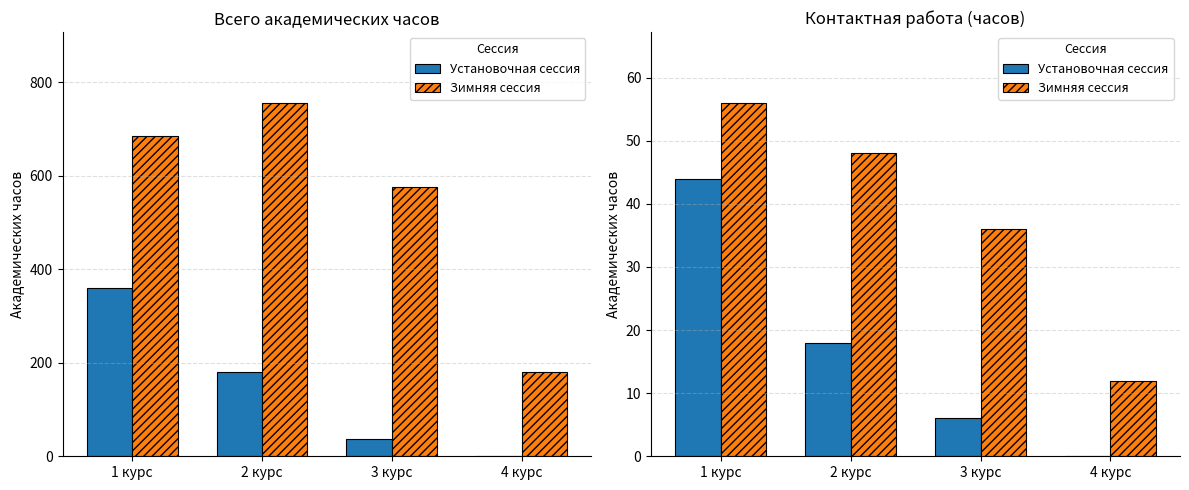

List the series in order of their peak value, lowest first.

Установочная сессия, Зимняя сессия